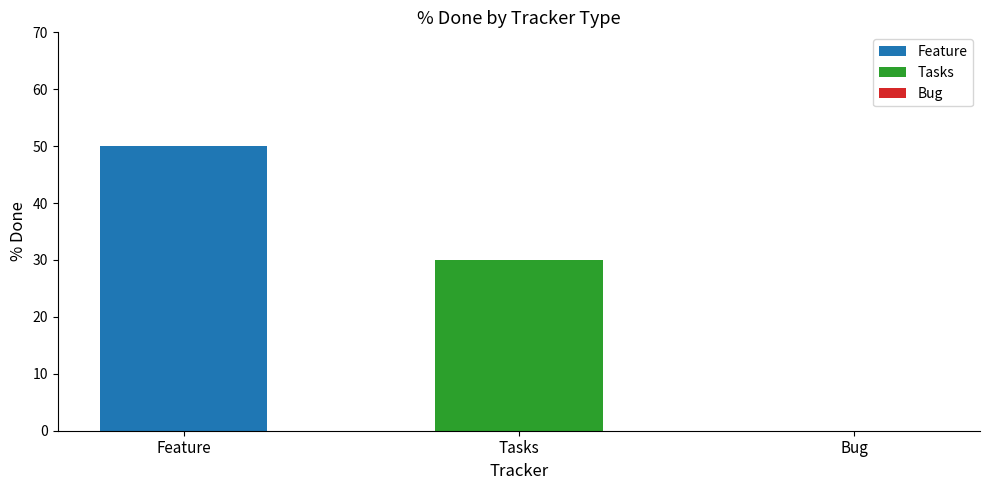

What is the average value?

27